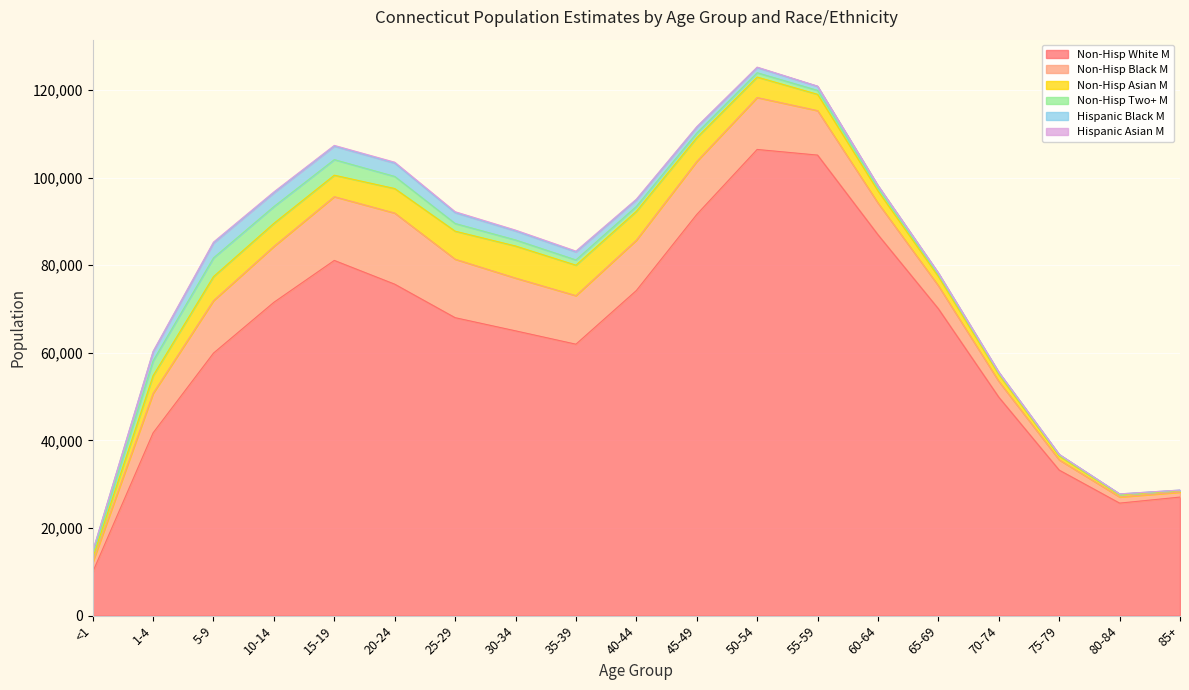

List the labels in order of Hispanic Asian M value, largest first.

25-29, 20-24, 5-9, 10-14, 30-34, 35-39, 15-19, 40-44, 1-4, 45-49, 50-54, 55-59, <1, 60-64, 65-69, 70-74, 75-79, 80-84, 85+